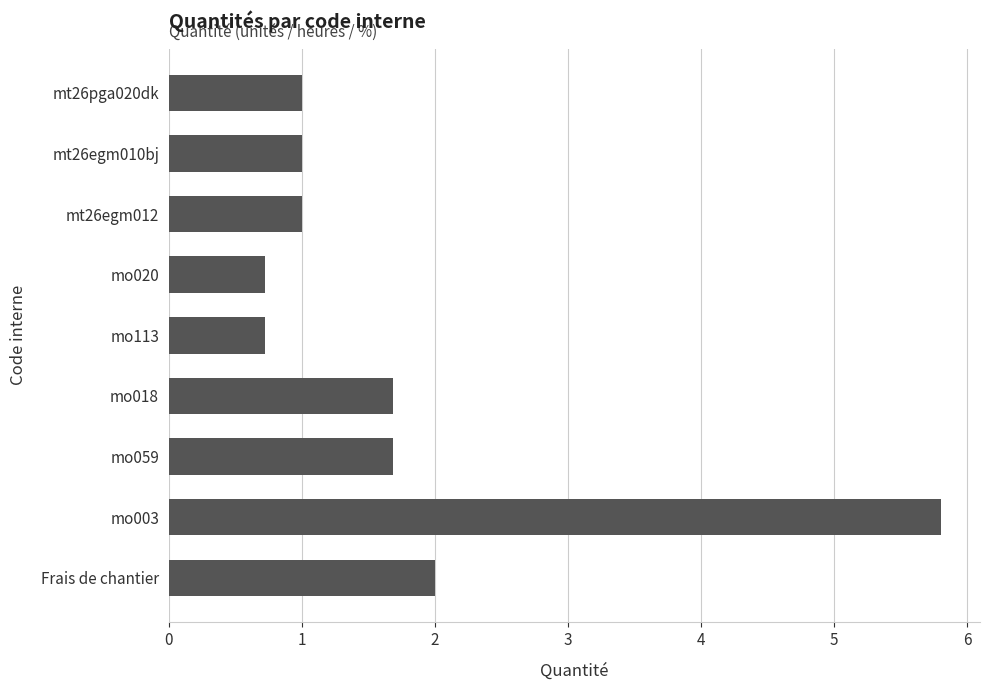

Are the bars horizontal?

Yes